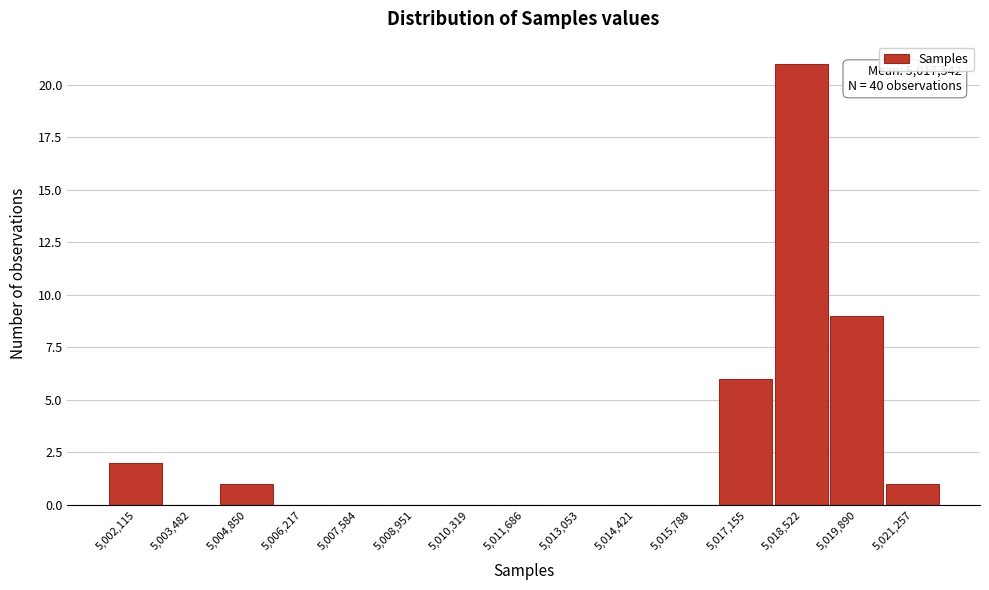

Over which range of the x-axis is the bar tallest?

5017800 to 5019200